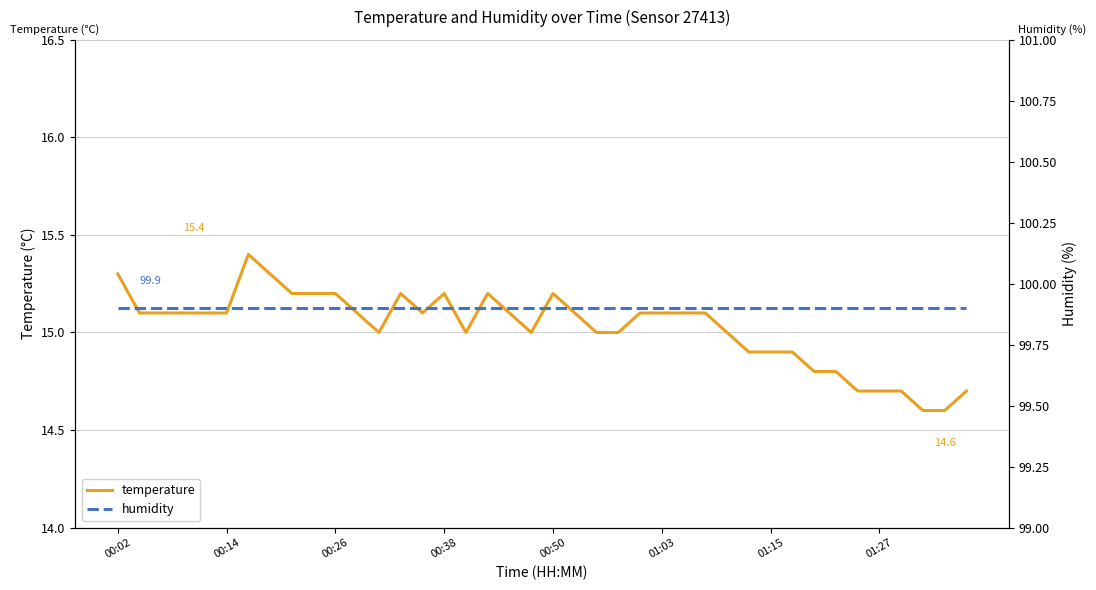

True or false: humidity has more than 1 points higher than both neighbors.

False